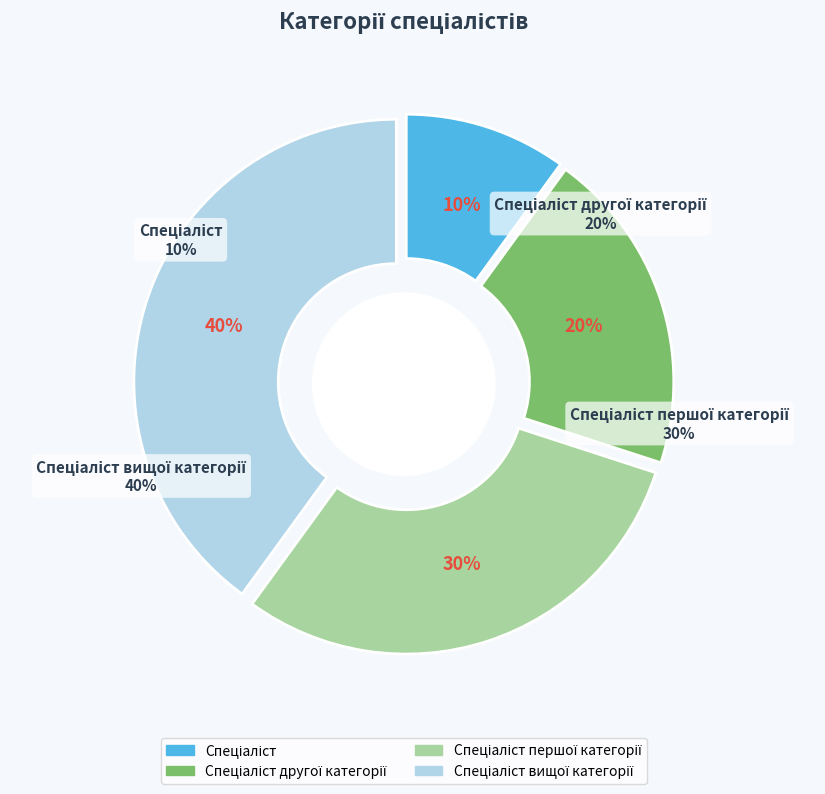

Count the number of slices in the pie.

4